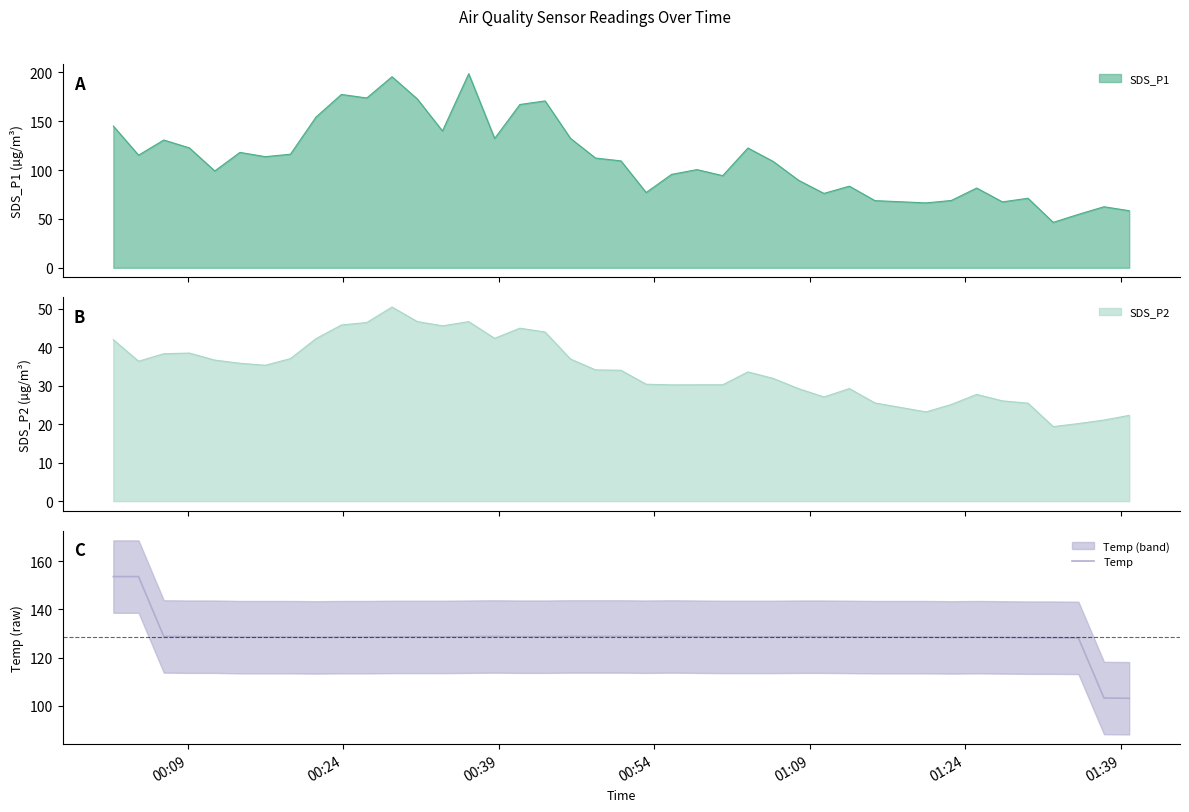

True or false: the data has more than 2 interior local peaks.

True